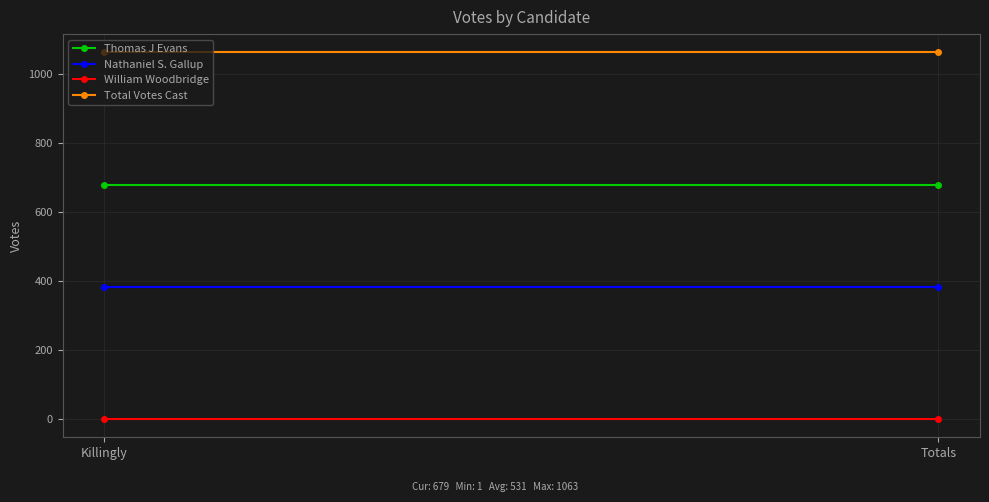

Between Killingly and Totals, which series saw the biggest shift?

Thomas J Evans